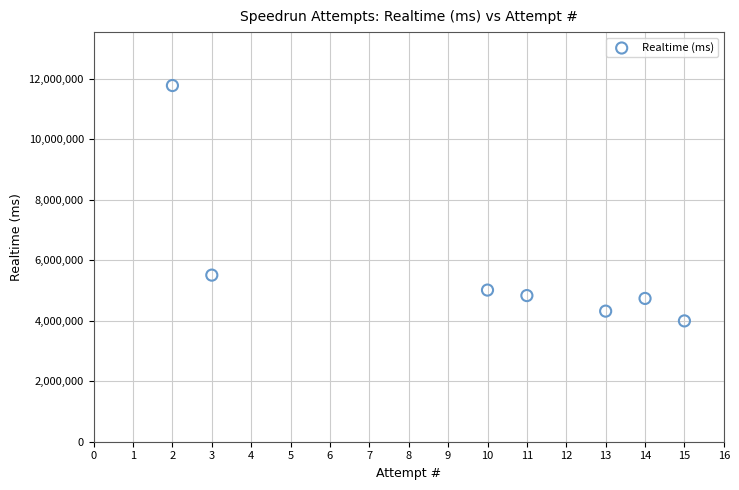

What Y value in the scatter plot is closest to 7880942?

5505044